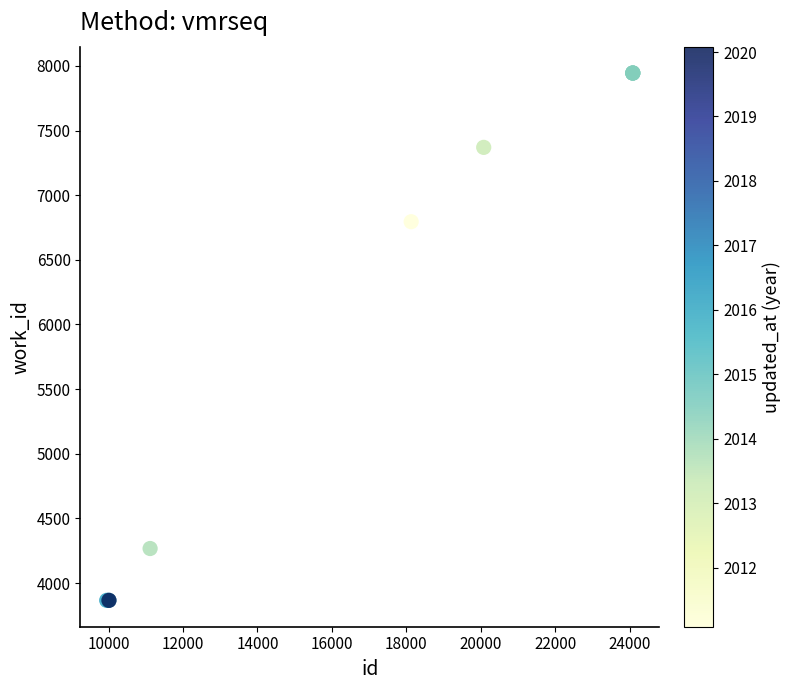

What Y value in the scatter plot is closest to 5905?

6795